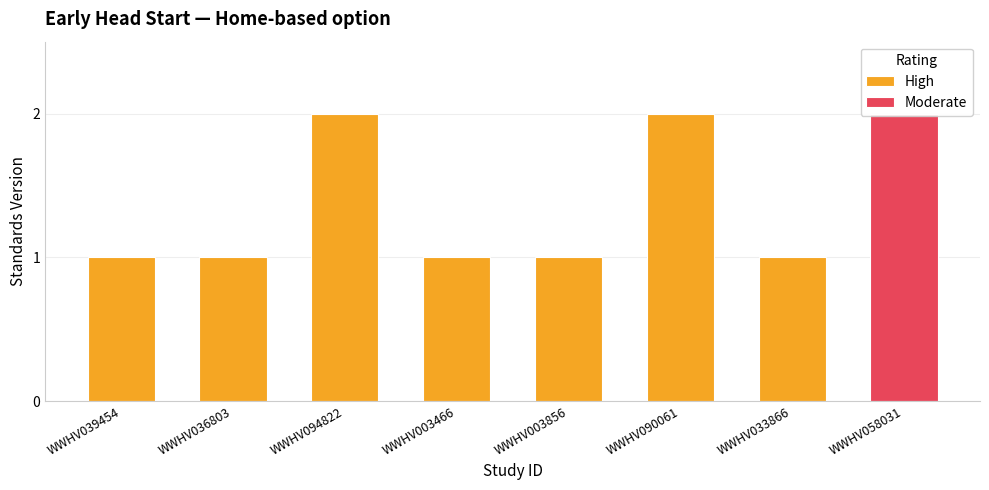

Approximately how many times larger is the value at WWHV094822 compared to WWHV039454?

2.0